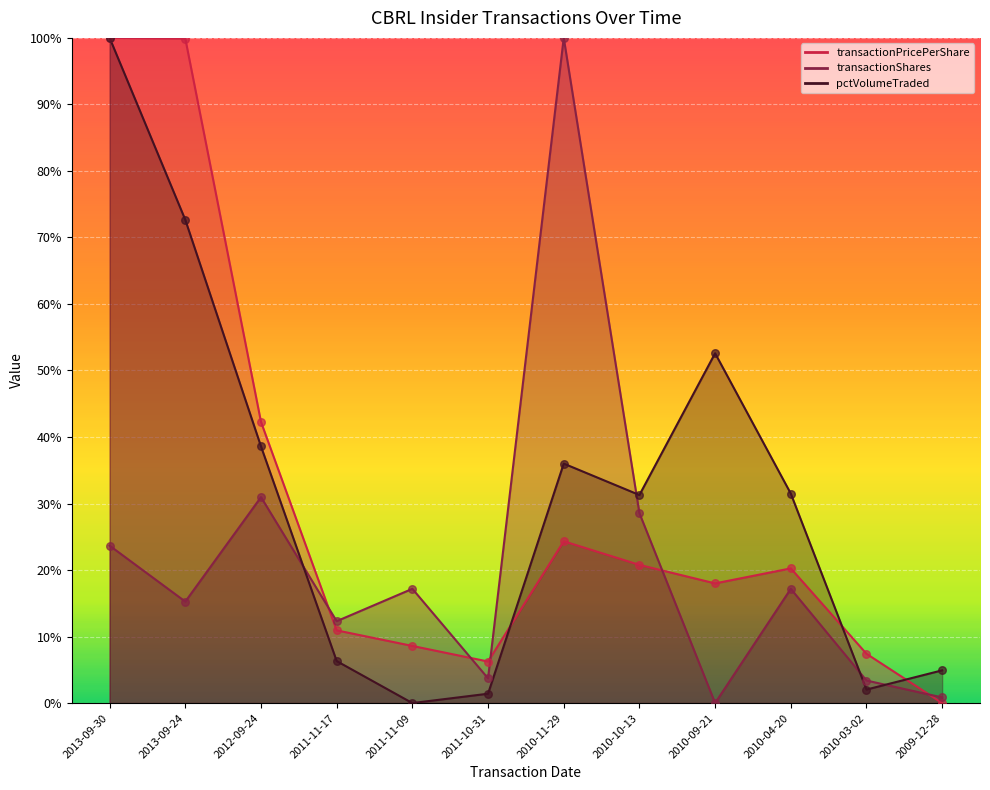

At how many categories does at least one series exceed 0?

12